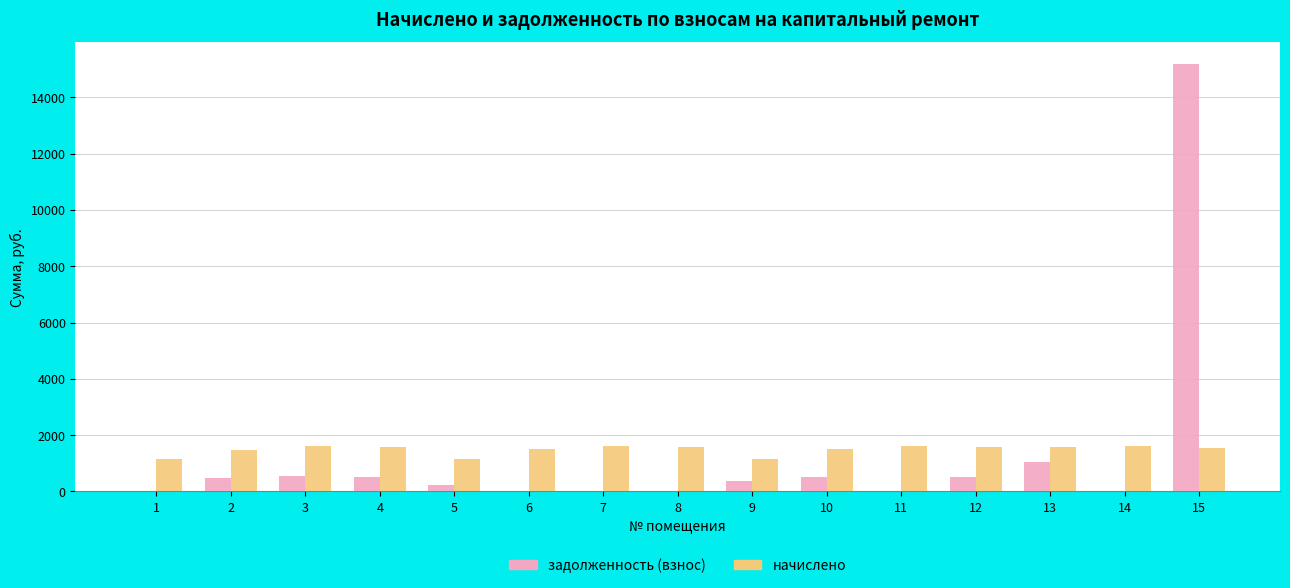

What is the sum of the задолженность (взнос) values at 11 and 12?

527.2